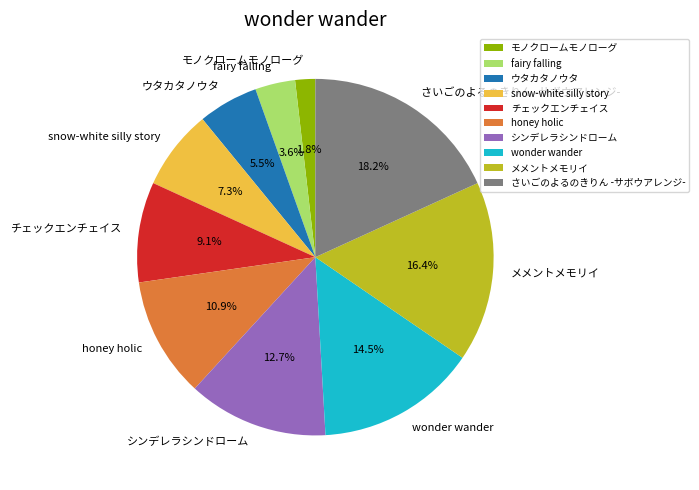

Approximately how many times larger is the value at さいごのよるのきりん -サボウアレンジ- compared to ウタカタノウタ?

3.3